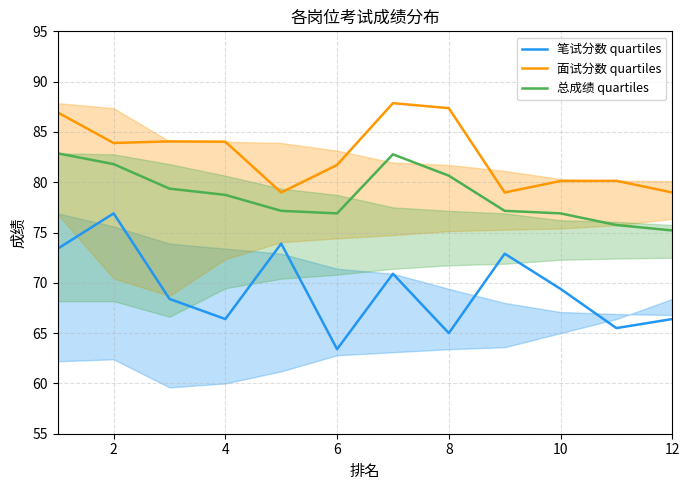

What is the spread (max minus min) of values at 4?

17.6